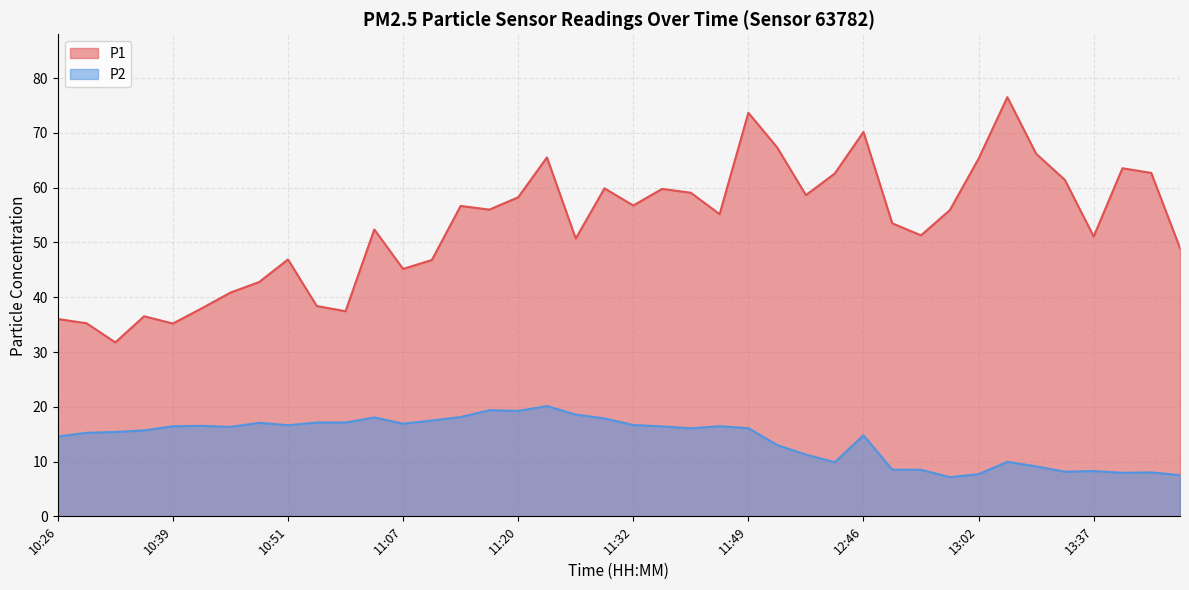

List the series in order of their peak value, lowest first.

P2, P1